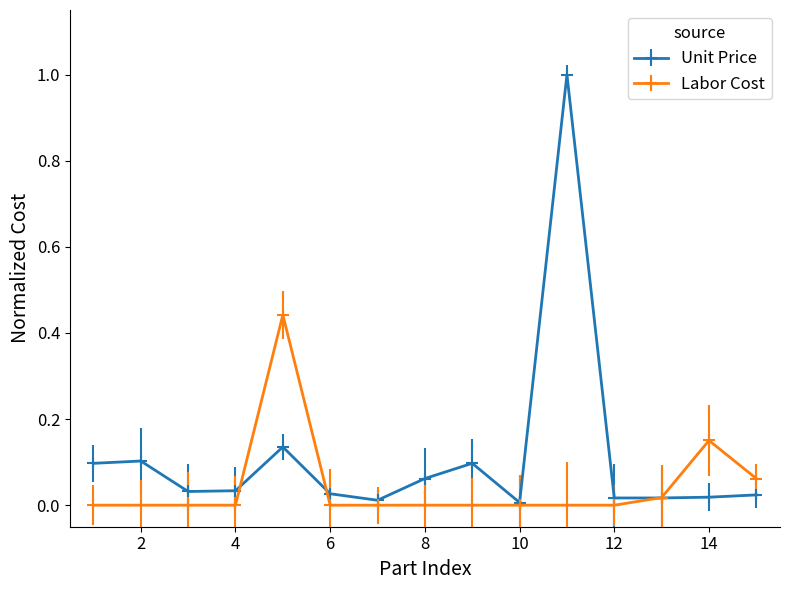

True or false: Unit Price has more than 2 points higher than both neighbors.

True